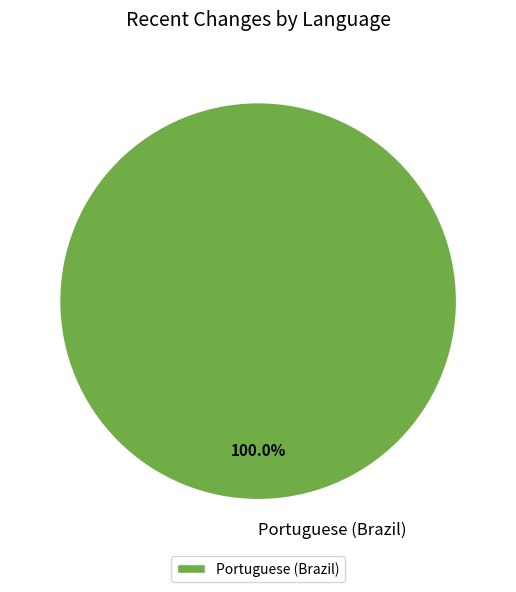

Rank the categories by value from highest to lowest.

Portuguese (Brazil)